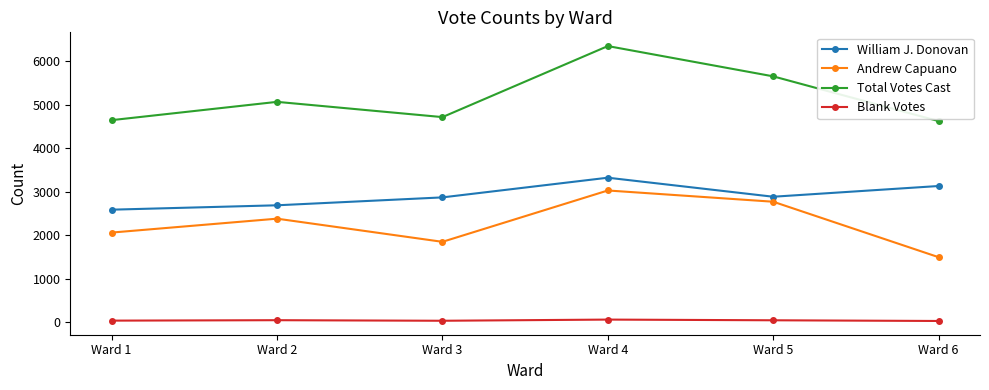

Rank the series at Ward 1 from highest to lowest value.

Total Votes Cast, William J. Donovan, Andrew Capuano, Blank Votes